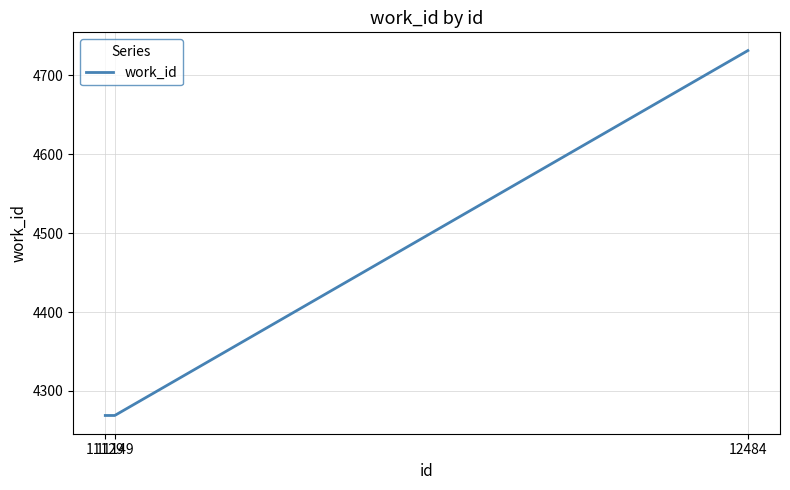

What is the ratio of the value at 11149 to the value at 11129?

1.0